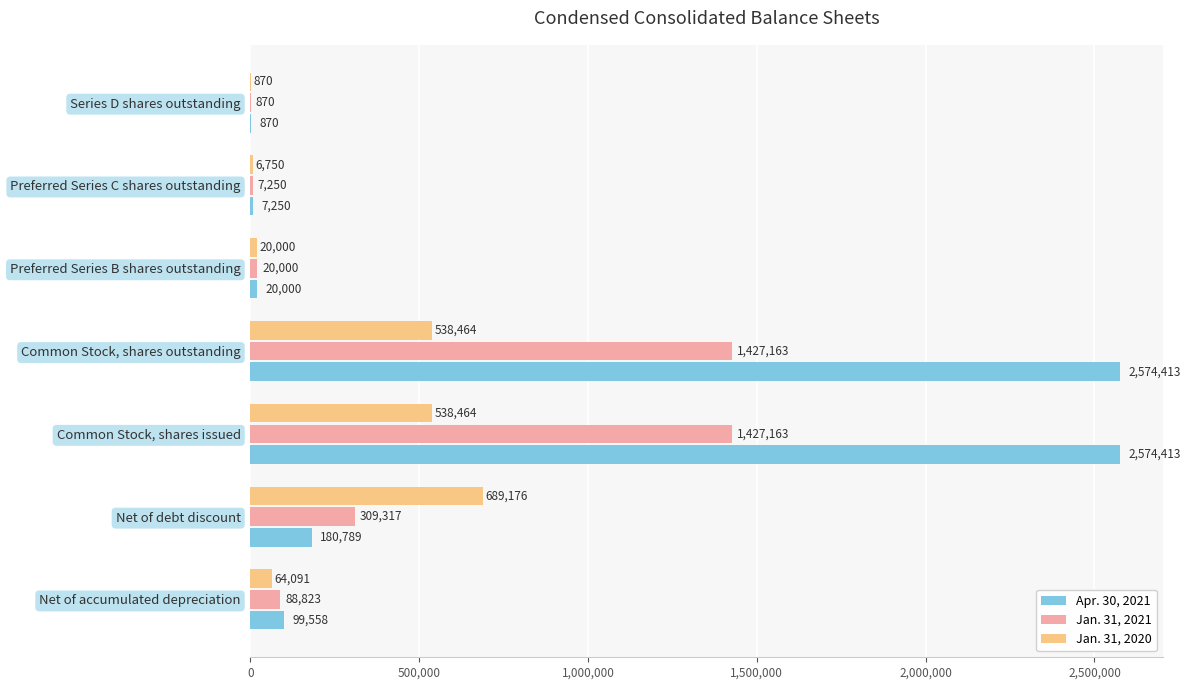

What is the maximum value for Jan. 31, 2020?

689176